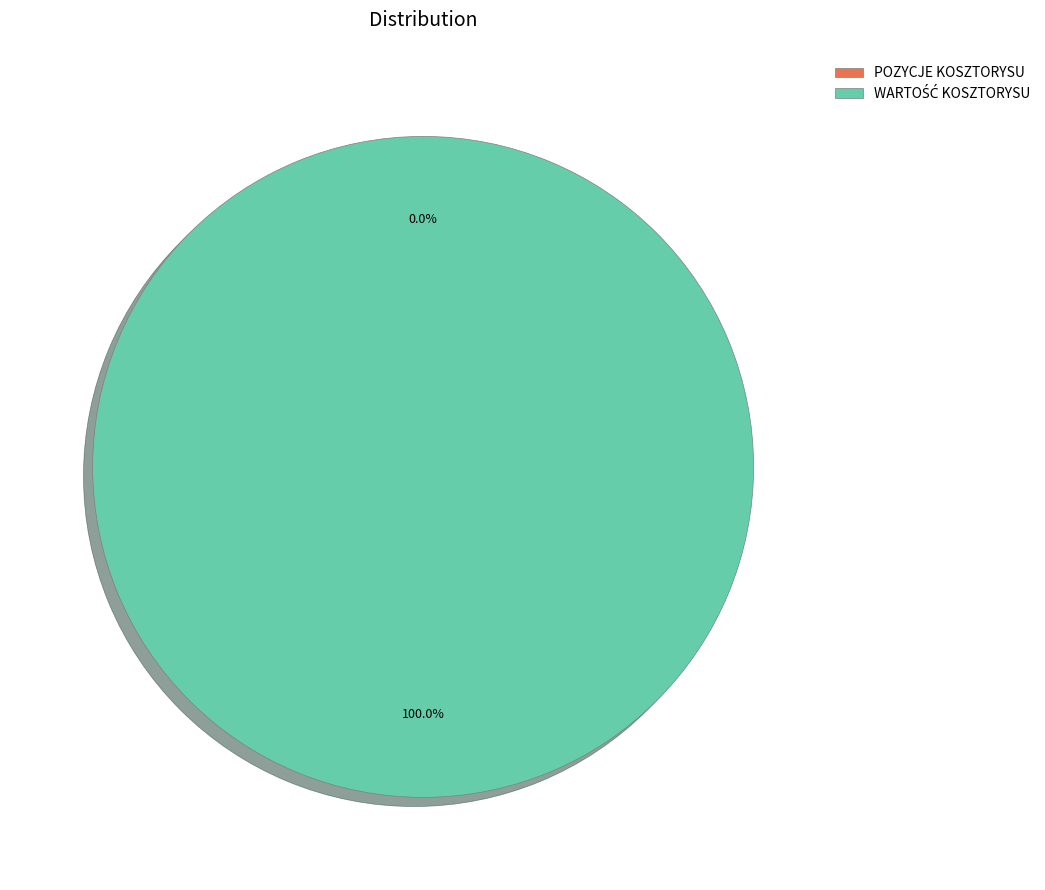

Count the number of slices in the pie.

2